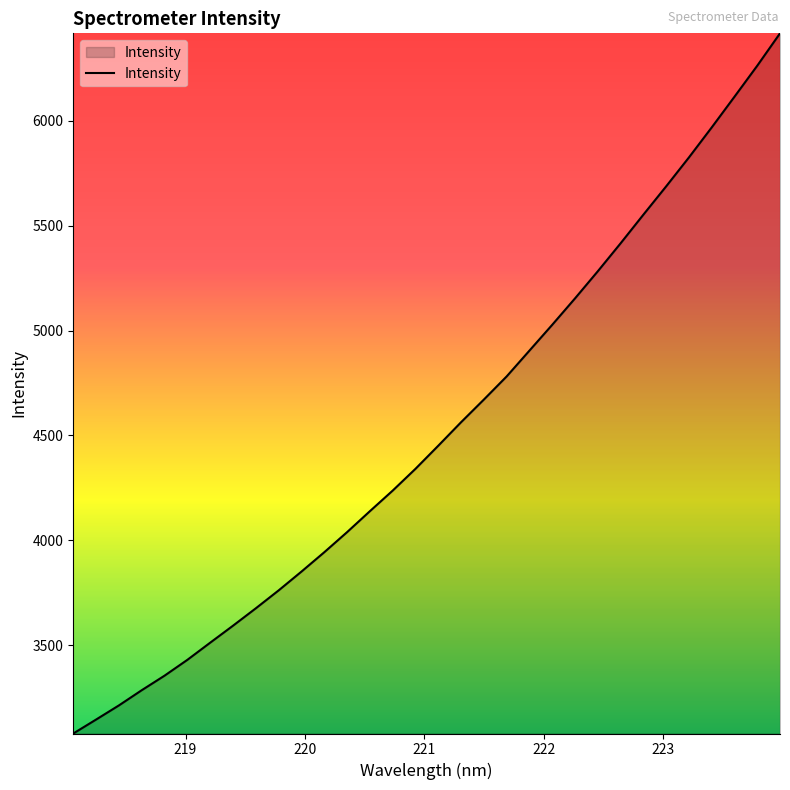

Count the number of categories in the chart.

32